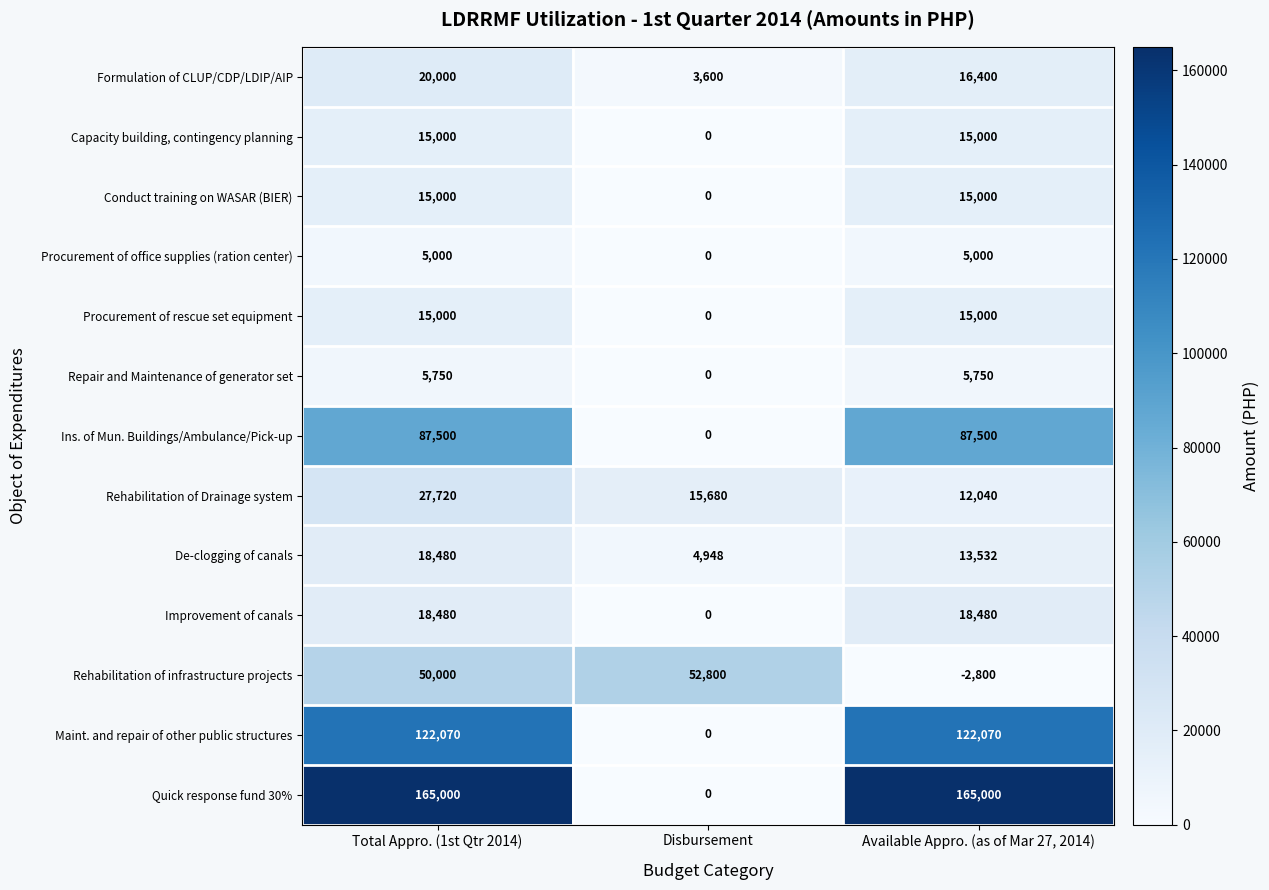

Between Disbursement and Available Appro. (as of Mar 27, 2014), which series saw the biggest shift?

Quick response fund 30%